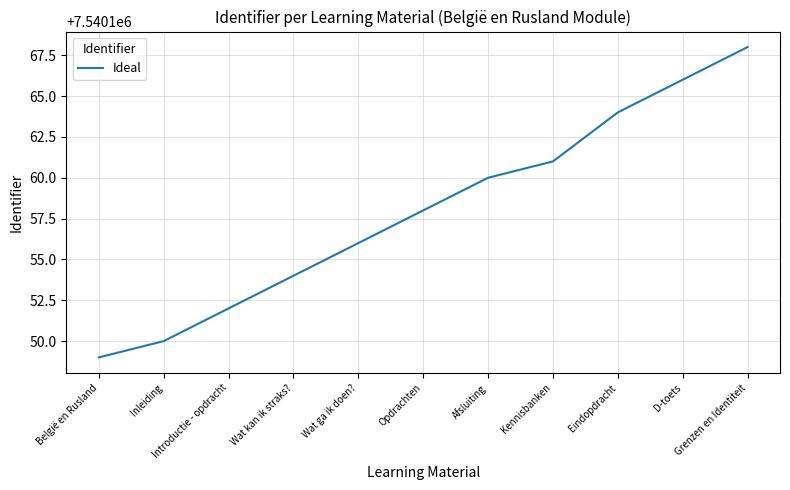

Reading left to right, extract all data points from this chart.

België en Rusland=7540149	Inleiding=7540150	Introductie - opdracht=7540152	Wat kan ik straks?=7540154	Wat ga ik doen?=7540156	Opdrachten=7540158	Afsluiting=7540160	Kennisbanken=7540161	Eindopdracht=7540164	D-toets=7540166	Grenzen en Identiteit=7540168